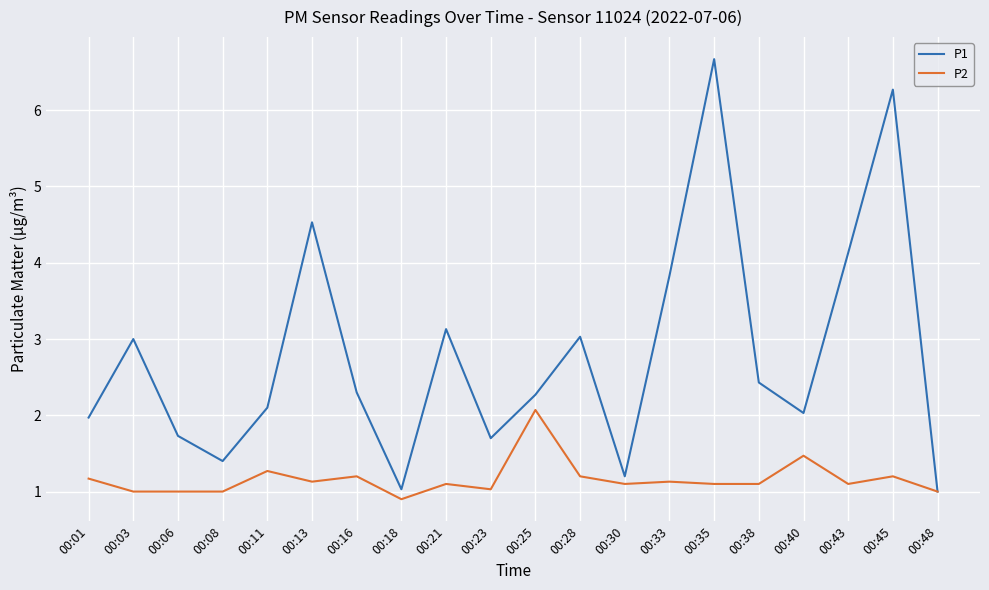

What is the difference between the highest and lowest values at 00:38?

1.3